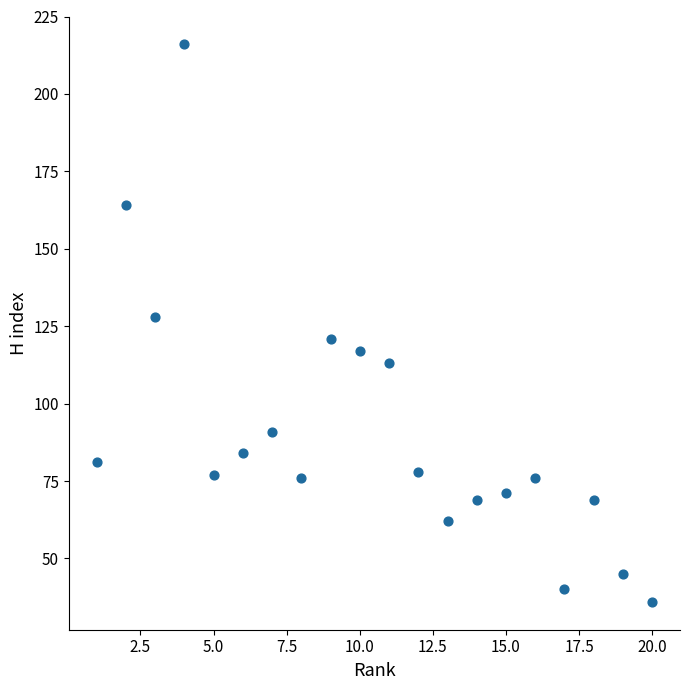

What Y value in the scatter plot is closest to 126?

128